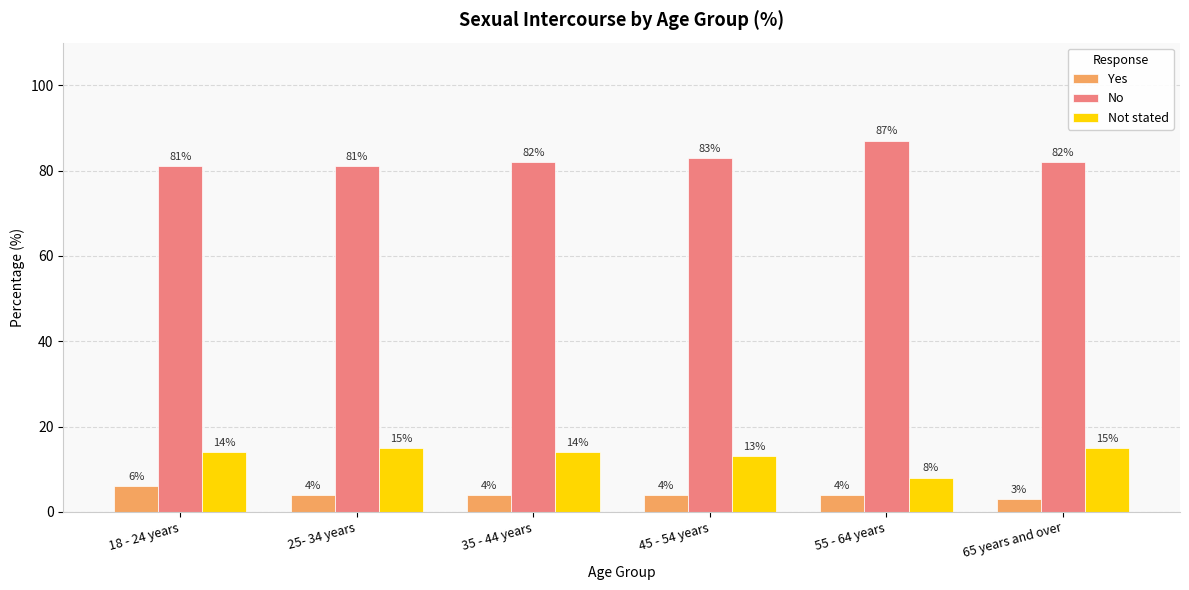

Is it true that No equals 81 at 25- 34 years?

True